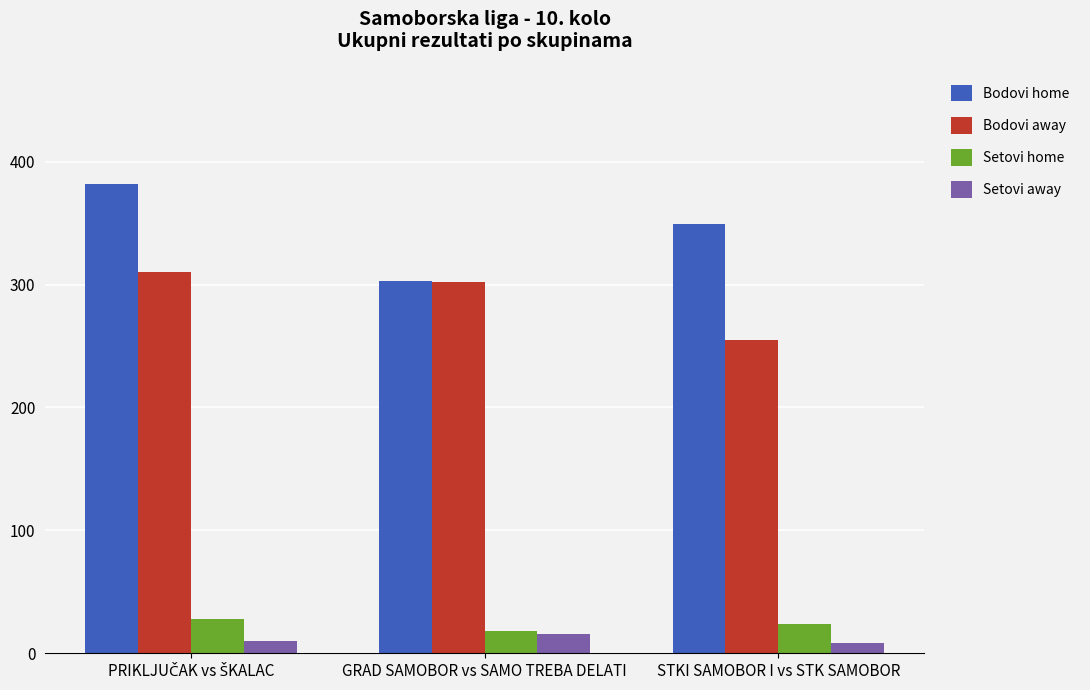

Is it true that Bodovi away equals 149 at GRAD SAMOBOR vs SAMO TREBA DELATI?

False